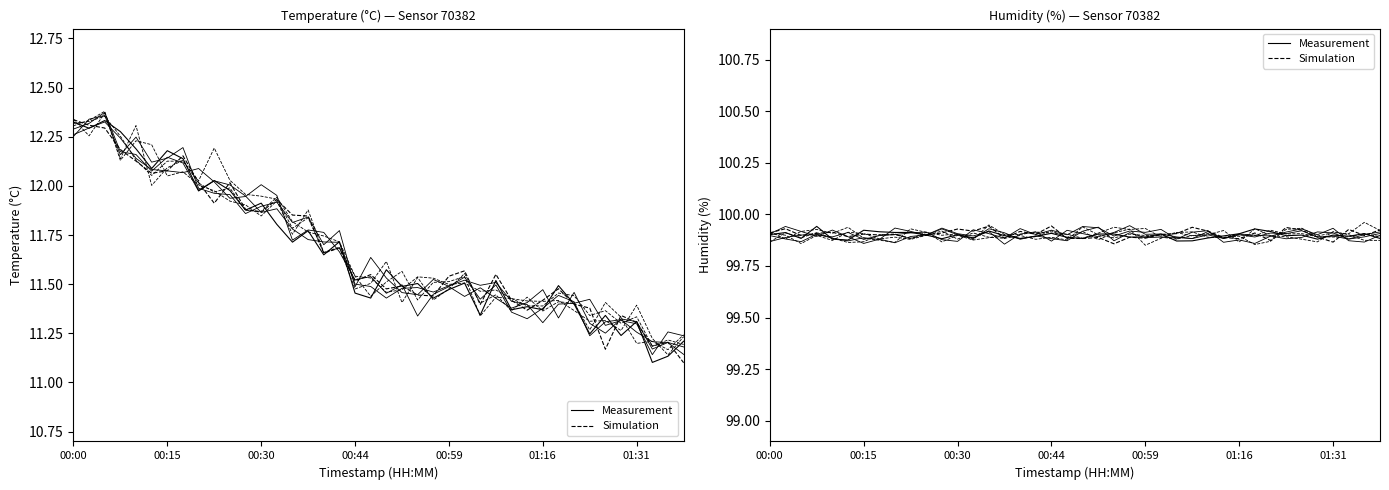

Reading right to left, list all the values displayed in this chart.

Measurement: 99.9	99.9	99.9	99.9	99.9	99.9	99.9	99.9	99.9	99.9	99.9	99.9	99.9	99.9	99.9	99.9	99.9	99.9	99.9	99.9	99.9	99.9	99.9	99.9	99.9	99.9	99.9	99.9	99.9	99.9	99.9	99.9	99.9	99.9	99.9	99.9	99.9	99.9	99.9	99.9
Simulation: 99.9	99.9	99.9	99.9	99.9	99.9	99.9	99.9	99.9	99.9	99.9	99.9	99.9	99.9	99.9	99.9	99.9	99.9	99.9	99.9	99.9	99.9	99.9	99.9	99.9	99.9	99.9	99.9	99.9	99.9	99.9	99.9	99.9	99.9	99.9	99.9	99.9	99.9	99.9	99.9